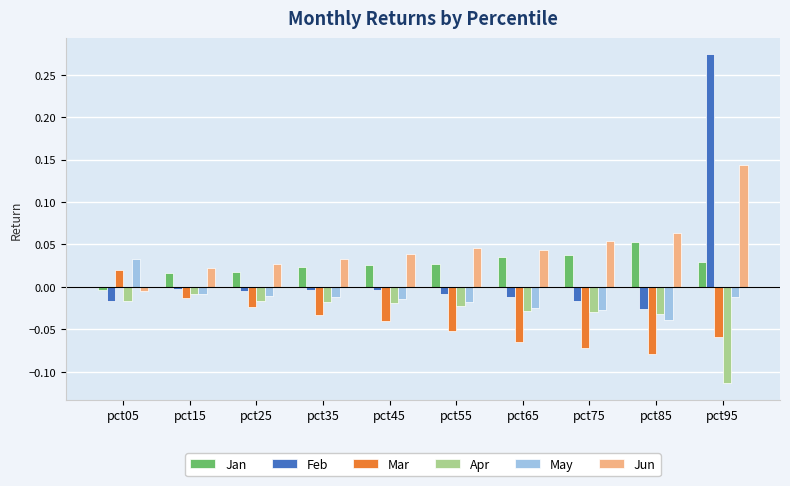

At which category is the sum across all series the highest?

pct95